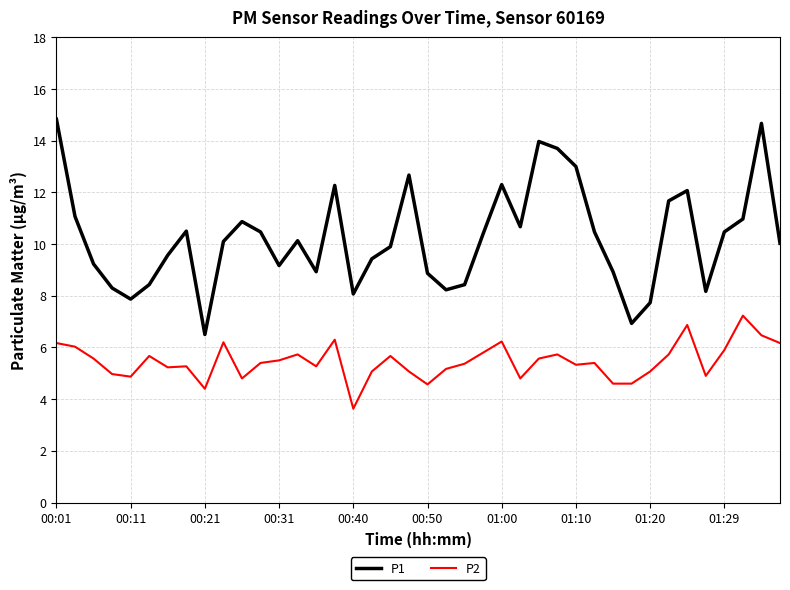

How many lines are shown in the chart?

2